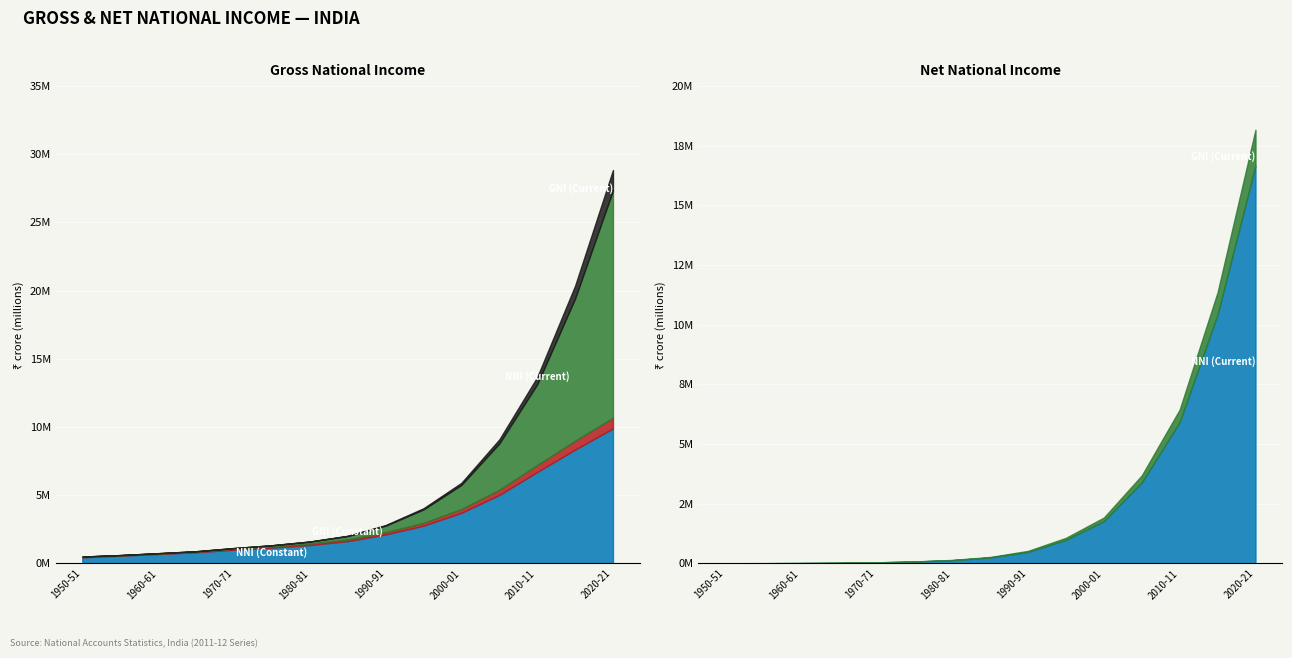

What is the label of the 11th point from the left?

2000-01